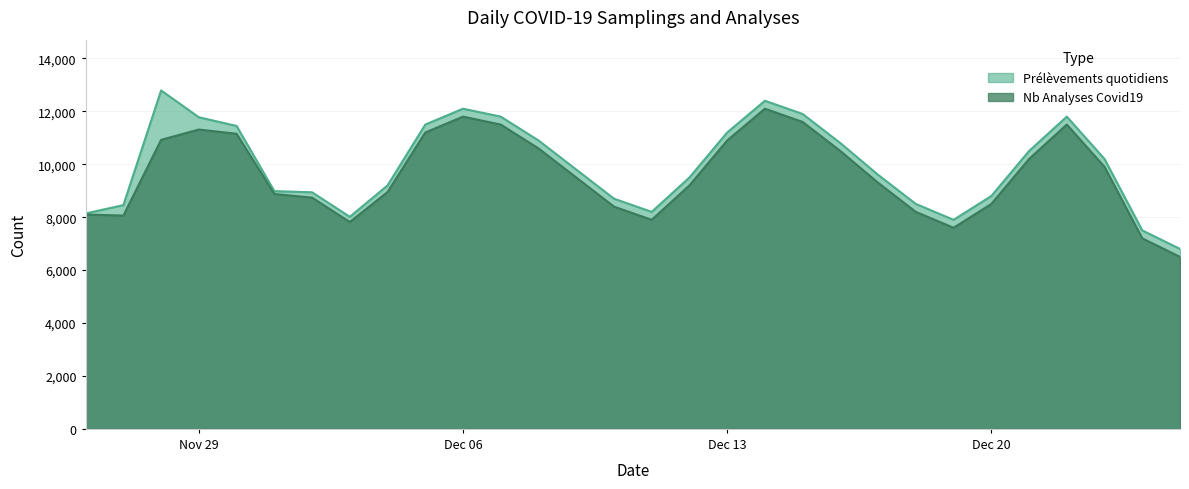

What is the minimum value shown in the chart?

6500